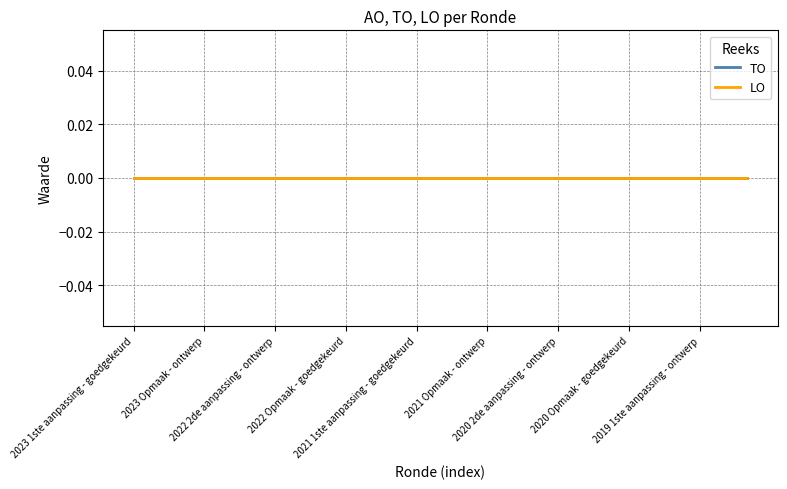

Does the chart display data point markers on the line(s)?

No